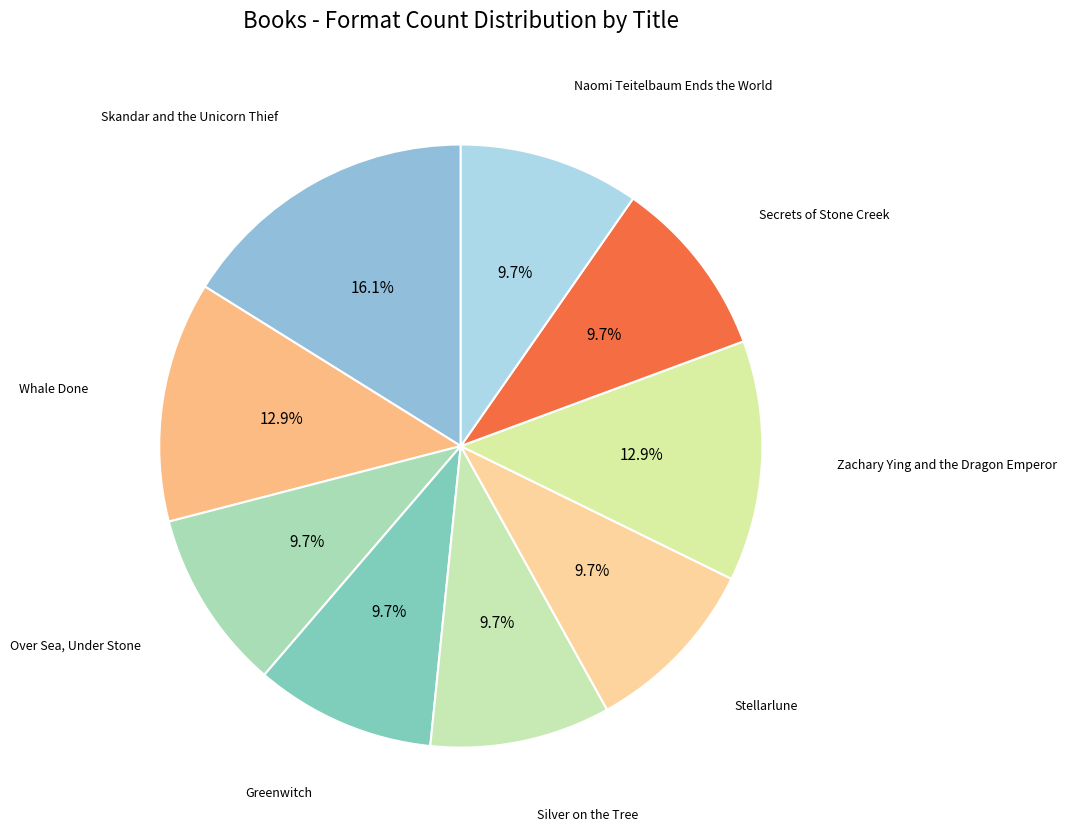

Which slice is the largest?

Skandar and the Unicorn Thief